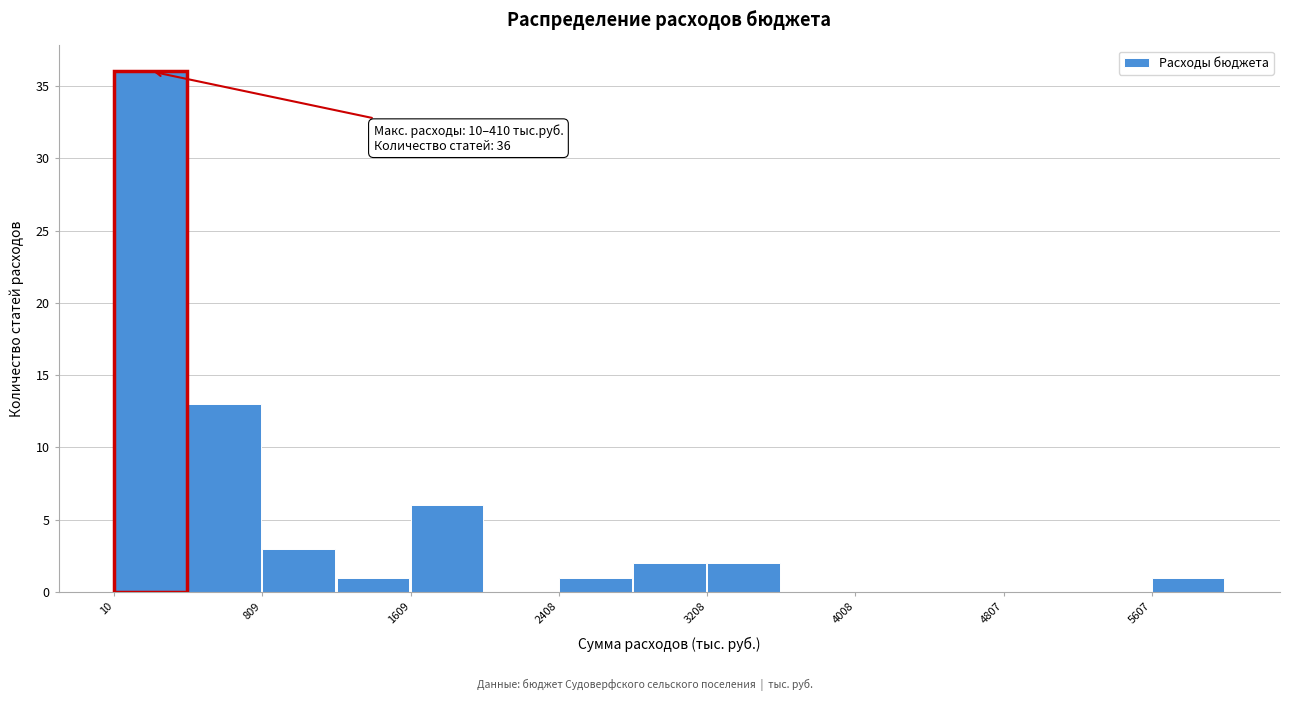

Around what value on the x-axis is the tallest bar? Give the approximate position of its centre, as read against the axis.

200